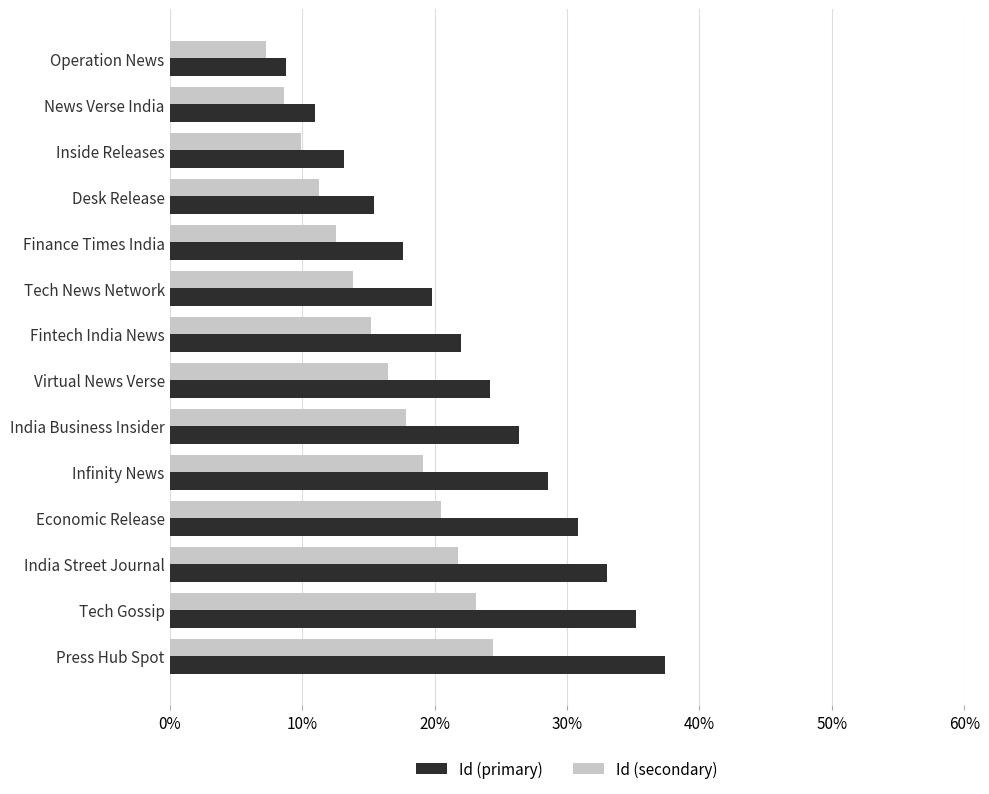

What is the difference between the highest and lowest values at Press Hub Spot?

13.0